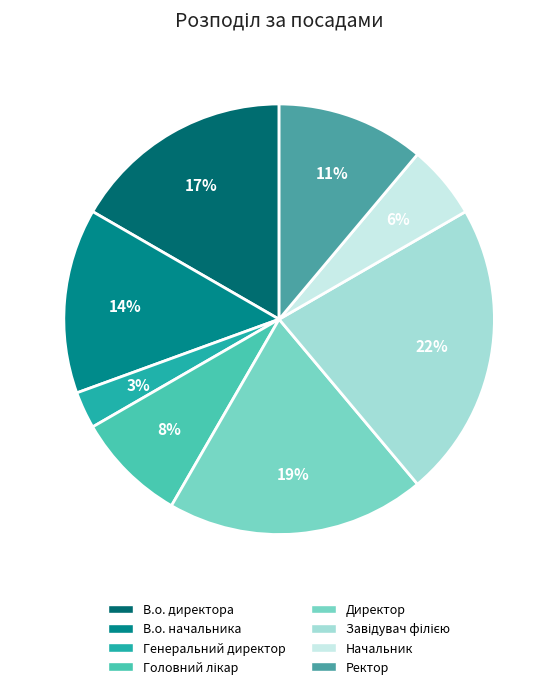

Does Начальник account for over 50% of the chart?

No